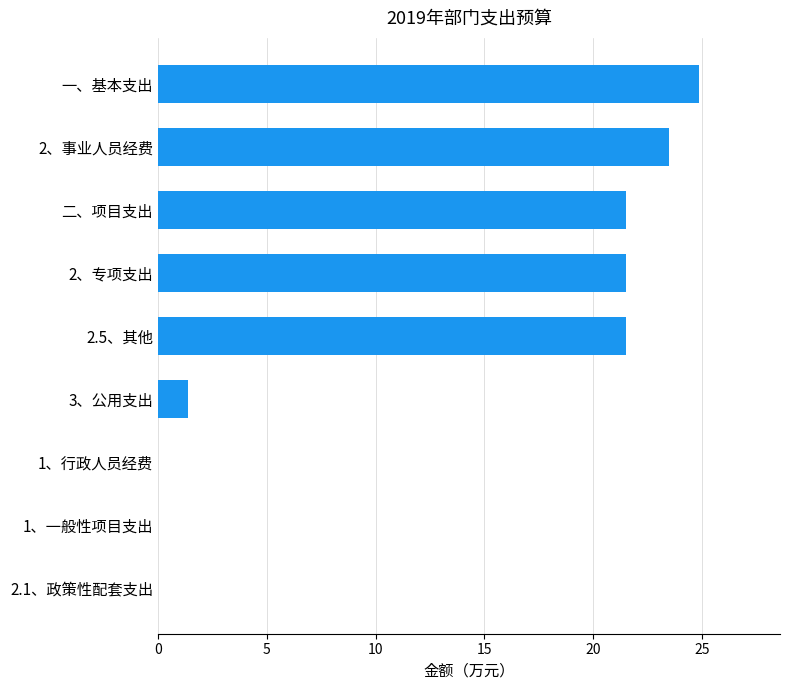

How many data points does each series have?

9